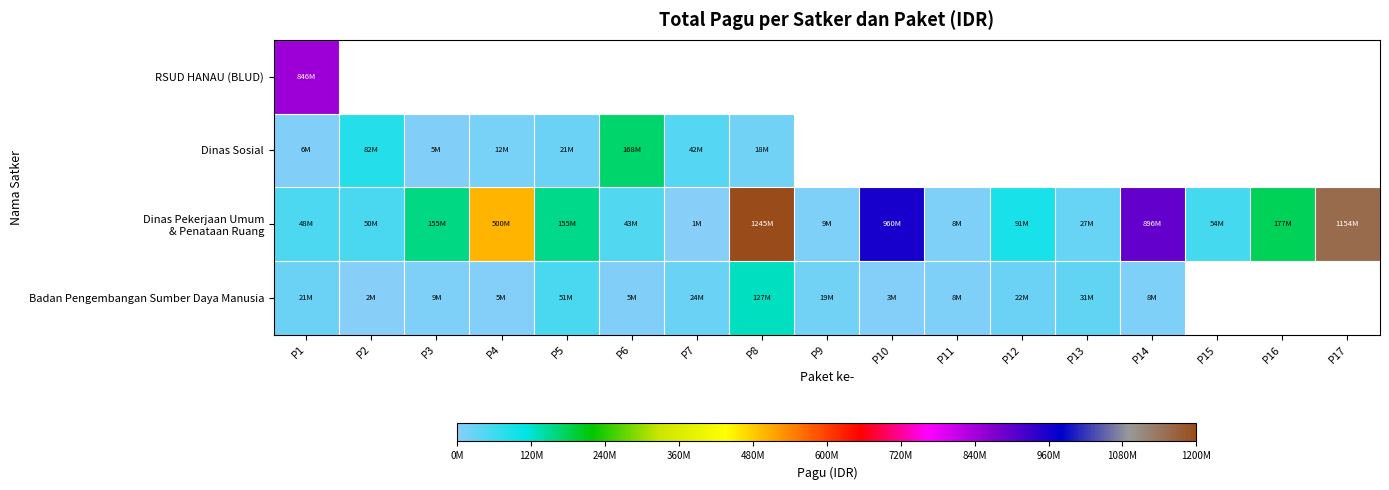

What is the total value across all series at P1?

922235851.0